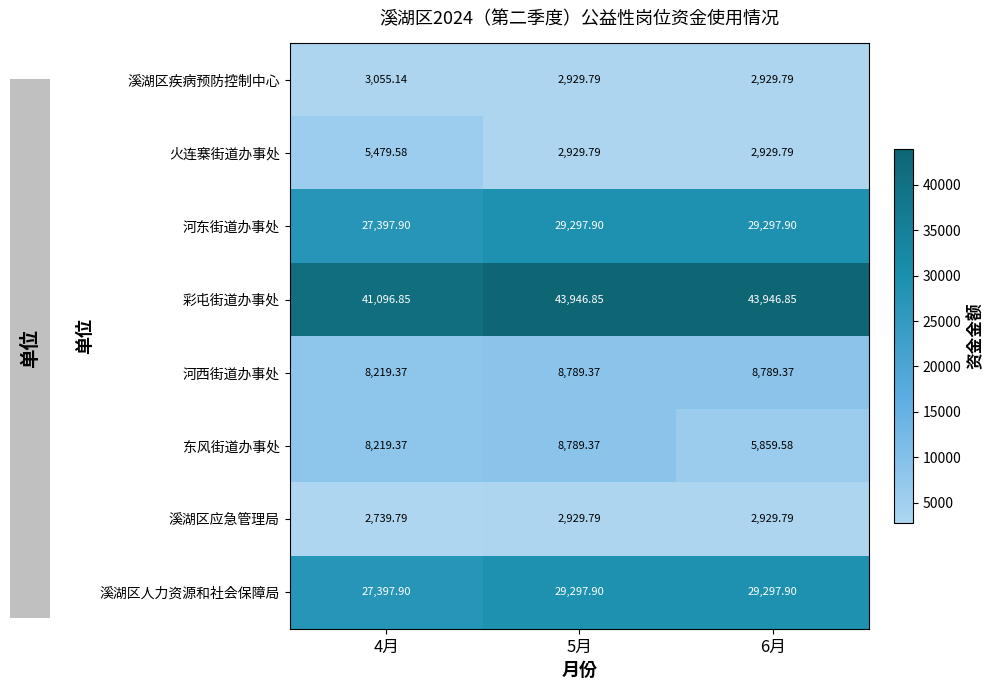

Which series has the largest total across all categories?

彩屯街道办事处